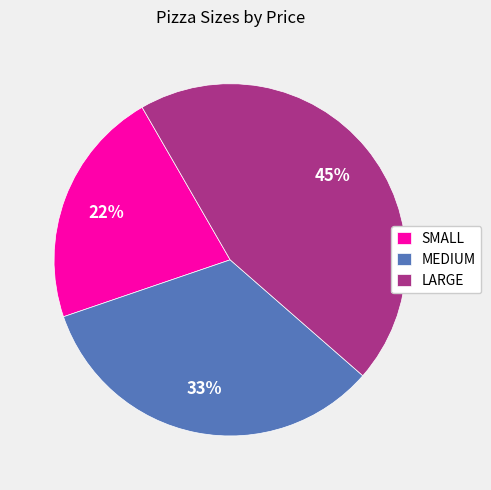

To the nearest percent, what portion does LARGE represent?

45%